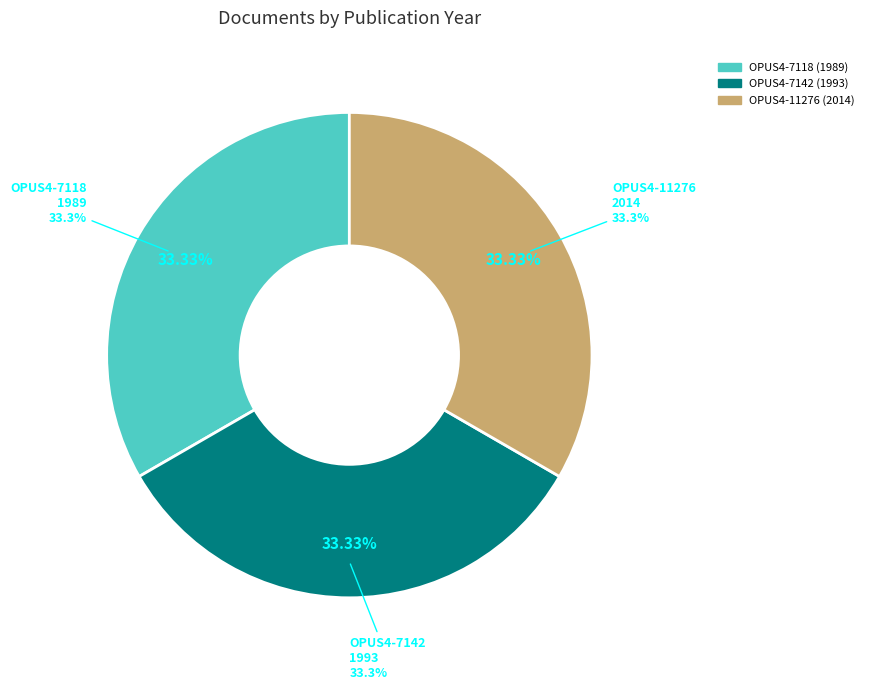

Which has a higher value, OPUS4-7142 (1993) or OPUS4-11276 (2014)?

OPUS4-11276 (2014)